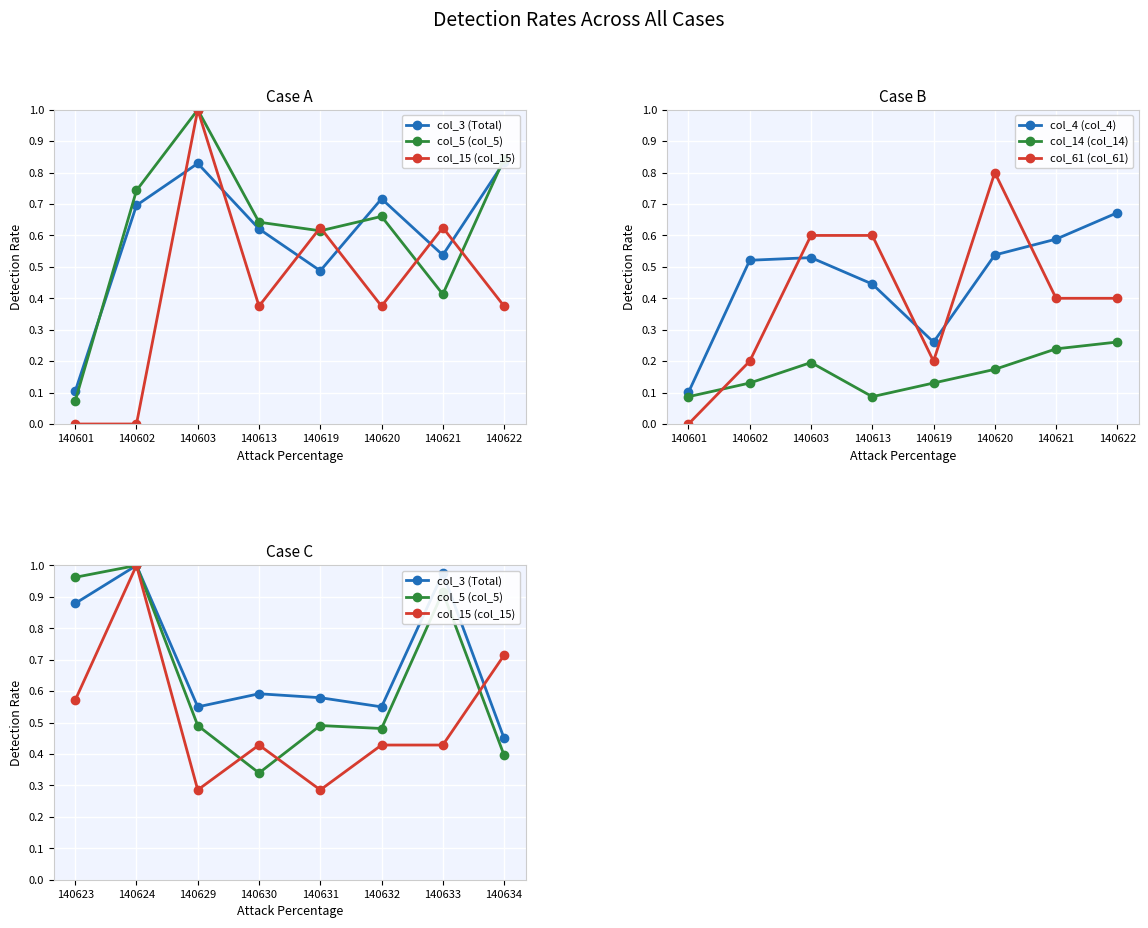

How many lines are shown in the chart?

6